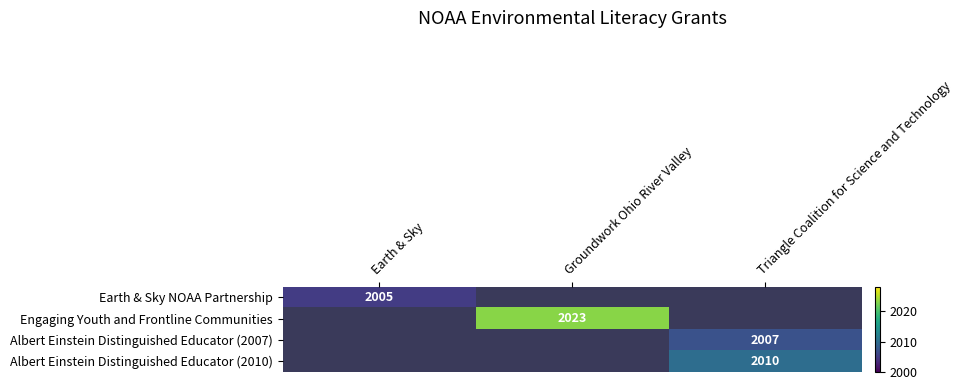

Between Earth & Sky and Triangle Coalition for Science and Technology, which is larger?

Triangle Coalition for Science and Technology